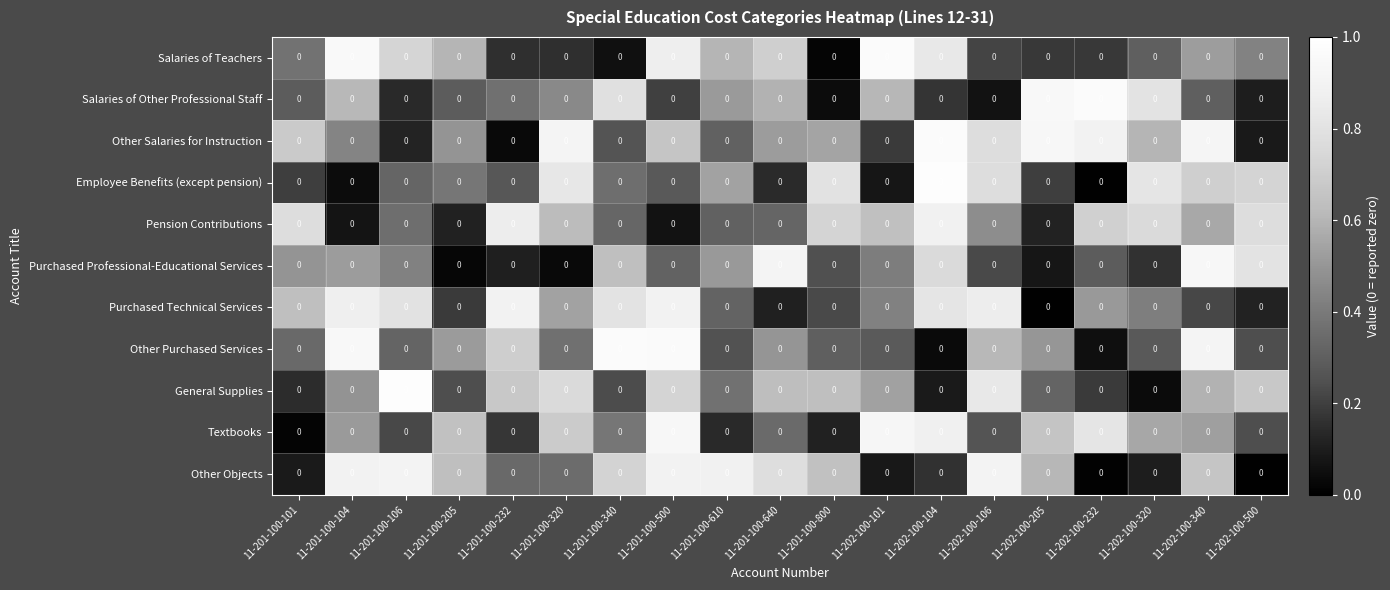

Is the value of Other Purchased Services at 11-201-100-500 greater than the value of Purchased Technical Services at 11-202-100-232?

Yes